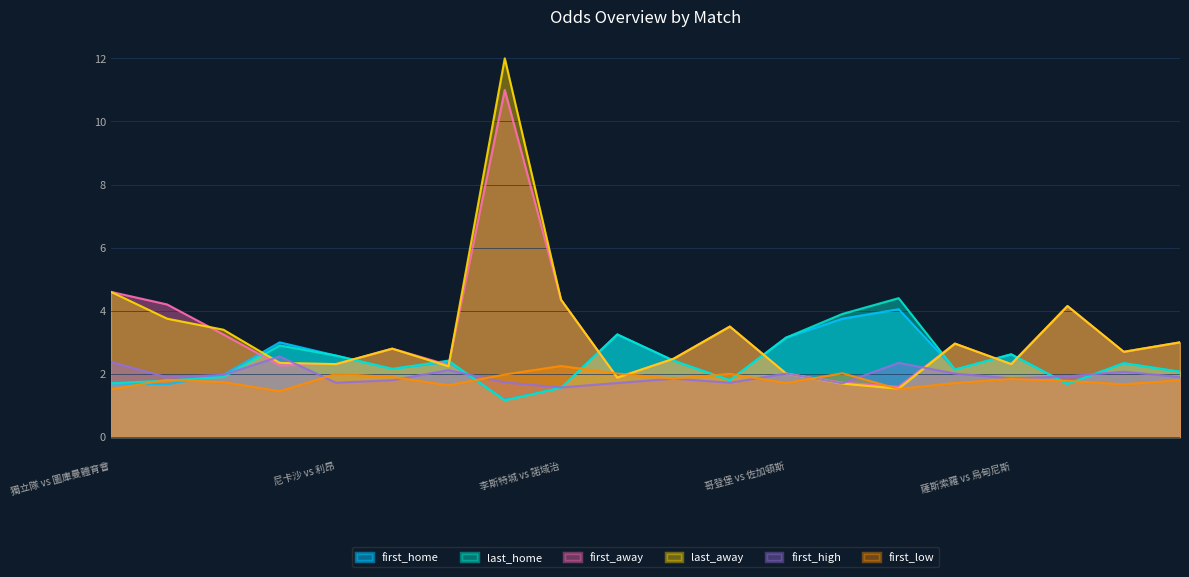

Reading left to right, what are all the values shown in this chart?

first_home: 獨立隊 vs 圖庫曼體育會=1.7	阿特拿斯 vs 克雷塔羅=1.7	艾斯賓路拿 vs 紐柏萊斯=2.0	利華達維亞獨立 vs 班菲特=3.0	尼卡沙 vs 利昂=2.6	祖亞雷斯 vs 拿根亞=2.2	FC麥克阿瑟 vs 西悉尼流浪者=2.4	博洛尼亞 vs 沙蘭力坦拿=1.2	李斯特城 vs 諾域治=1.6	布魯日舒高 vs 布魯日=3.2	甘士比 vs 巴拉福特=2.4	天狼星 vs 咸史達斯=1.8	哥登堡 vs 佐加頓斯=3.1	安曼 vs 格羅寧根=3.8	費德列斯達 vs 波杜基林特=4.0	卡利亞里 vs 維羅納=2.1	薩斯索羅 vs 烏甸尼斯=2.6	西布朗 vs 屈福特=1.7	史雲斯 vs 昆士柏流浪=2.3	新特蘭 vs 布力般流浪=2.1
last_home: 獨立隊 vs 圖庫曼體育會=1.7	阿特拿斯 vs 克雷塔羅=1.8	艾斯賓路拿 vs 紐柏萊斯=1.9	利華達維亞獨立 vs 班菲特=2.9	尼卡沙 vs 利昂=2.6	祖亞雷斯 vs 拿根亞=2.2	FC麥克阿瑟 vs 西悉尼流浪者=2.4	博洛尼亞 vs 沙蘭力坦拿=1.2	李斯特城 vs 諾域治=1.6	布魯日舒高 vs 布魯日=3.2	甘士比 vs 巴拉福特=2.4	天狼星 vs 咸史達斯=1.8	哥登堡 vs 佐加頓斯=3.1	安曼 vs 格羅寧根=3.9	費德列斯達 vs 波杜基林特=4.4	卡利亞里 vs 維羅納=2.1	薩斯索羅 vs 烏甸尼斯=2.6	西布朗 vs 屈福特=1.7	史雲斯 vs 昆士柏流浪=2.3	新特蘭 vs 布力般流浪=2.1
first_away: 獨立隊 vs 圖庫曼體育會=4.6	阿特拿斯 vs 克雷塔羅=4.2	艾斯賓路拿 vs 紐柏萊斯=3.2	利華達維亞獨立 vs 班菲特=2.3	尼卡沙 vs 利昂=2.3	祖亞雷斯 vs 拿根亞=2.8	FC麥克阿瑟 vs 西悉尼流浪者=2.3	博洛尼亞 vs 沙蘭力坦拿=11.0	李斯特城 vs 諾域治=4.3	布魯日舒高 vs 布魯日=1.9	甘士比 vs 巴拉福特=2.5	天狼星 vs 咸史達斯=3.5	哥登堡 vs 佐加頓斯=2.0	安曼 vs 格羅寧根=1.7	費德列斯達 vs 波杜基林特=1.6	卡利亞里 vs 維羅納=3.0	薩斯索羅 vs 烏甸尼斯=2.3	西布朗 vs 屈福特=4.2	史雲斯 vs 昆士柏流浪=2.7	新特蘭 vs 布力般流浪=3.0
last_away: 獨立隊 vs 圖庫曼體育會=4.6	阿特拿斯 vs 克雷塔羅=3.8	艾斯賓路拿 vs 紐柏萊斯=3.4	利華達維亞獨立 vs 班菲特=2.4	尼卡沙 vs 利昂=2.3	祖亞雷斯 vs 拿根亞=2.8	FC麥克阿瑟 vs 西悉尼流浪者=2.2	博洛尼亞 vs 沙蘭力坦拿=12.0	李斯特城 vs 諾域治=4.3	布魯日舒高 vs 布魯日=1.9	甘士比 vs 巴拉福特=2.5	天狼星 vs 咸史達斯=3.5	哥登堡 vs 佐加頓斯=2.0	安曼 vs 格羅寧根=1.7	費德列斯達 vs 波杜基林特=1.5	卡利亞里 vs 維羅納=3.0	薩斯索羅 vs 烏甸尼斯=2.3	西布朗 vs 屈福特=4.2	史雲斯 vs 昆士柏流浪=2.7	新特蘭 vs 布力般流浪=3.0
first_high: 獨立隊 vs 圖庫曼體育會=2.4	阿特拿斯 vs 克雷塔羅=1.9	艾斯賓路拿 vs 紐柏萊斯=2.0	利華達維亞獨立 vs 班菲特=2.5	尼卡沙 vs 利昂=1.7	祖亞雷斯 vs 拿根亞=1.8	FC麥克阿瑟 vs 西悉尼流浪者=2.1	博洛尼亞 vs 沙蘭力坦拿=1.7	李斯特城 vs 諾域治=1.6	布魯日舒高 vs 布魯日=1.7	甘士比 vs 巴拉福特=1.9	天狼星 vs 咸史達斯=1.7	哥登堡 vs 佐加頓斯=2.0	安曼 vs 格羅寧根=1.7	費德列斯達 vs 波杜基林特=2.4	卡利亞里 vs 維羅納=2.0	薩斯索羅 vs 烏甸尼斯=1.9	西布朗 vs 屈福特=1.9	史雲斯 vs 昆士柏流浪=2.1	新特蘭 vs 布力般流浪=1.9
first_low: 獨立隊 vs 圖庫曼體育會=1.5	阿特拿斯 vs 克雷塔羅=1.8	艾斯賓路拿 vs 紐柏萊斯=1.7	利華達維亞獨立 vs 班菲特=1.4	尼卡沙 vs 利昂=2.0	祖亞雷斯 vs 拿根亞=1.9	FC麥克阿瑟 vs 西悉尼流浪者=1.6	博洛尼亞 vs 沙蘭力坦拿=2.0	李斯特城 vs 諾域治=2.2	布魯日舒高 vs 布魯日=2.0	甘士比 vs 巴拉福特=1.9	天狼星 vs 咸史達斯=2.0	哥登堡 vs 佐加頓斯=1.7	安曼 vs 格羅寧根=2.0	費德列斯達 vs 波杜基林特=1.5	卡利亞里 vs 維羅納=1.7	薩斯索羅 vs 烏甸尼斯=1.8	西布朗 vs 屈福特=1.8	史雲斯 vs 昆士柏流浪=1.7	新特蘭 vs 布力般流浪=1.8